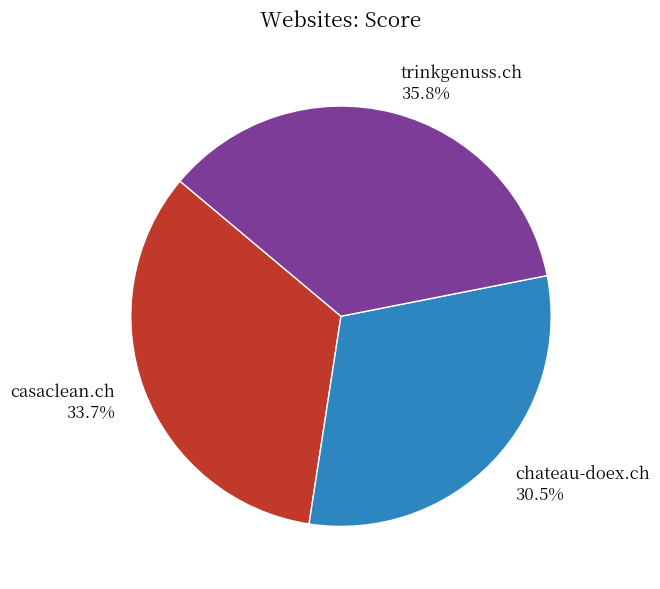

Rank the categories by value from highest to lowest.

trinkgenuss.ch, casaclean.ch, chateau-doex.ch